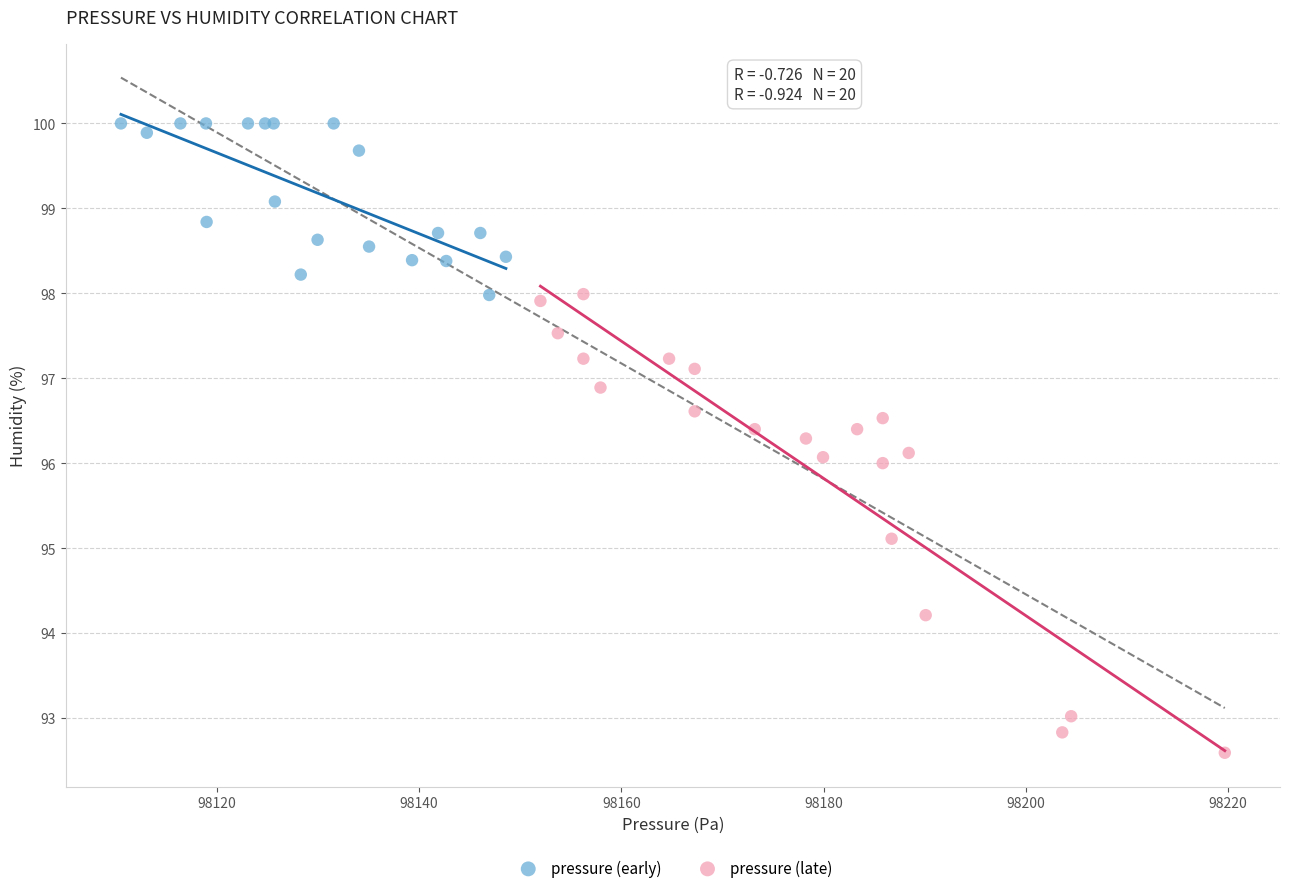

Which series reaches the minimum Y coordinate?

pressure (late)